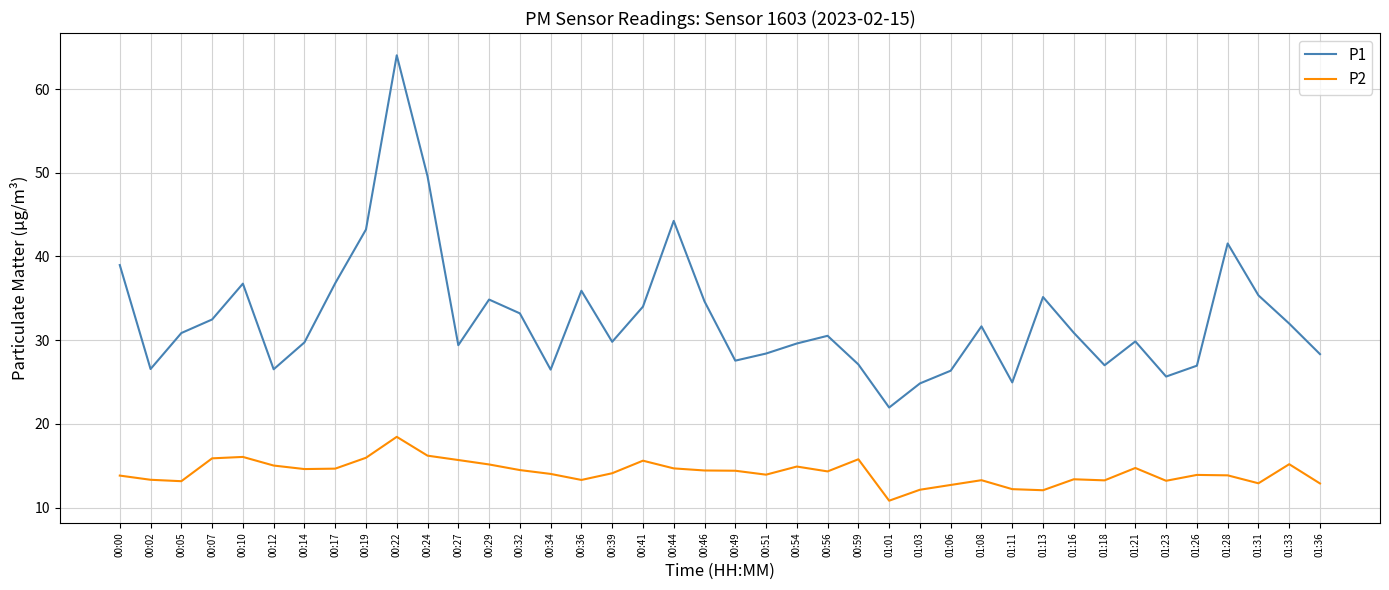

Which series has the largest range (max minus min)?

P1